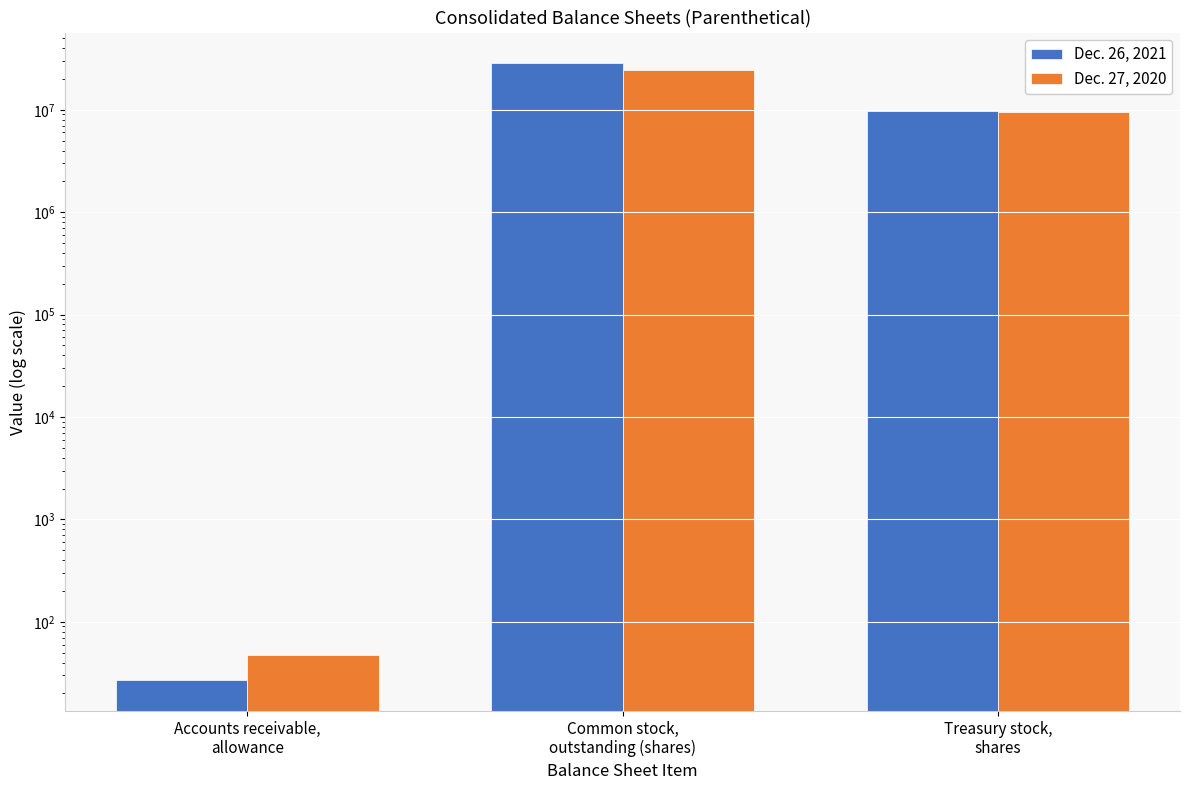

What is the average value of the Dec. 26, 2021 series?

12721676